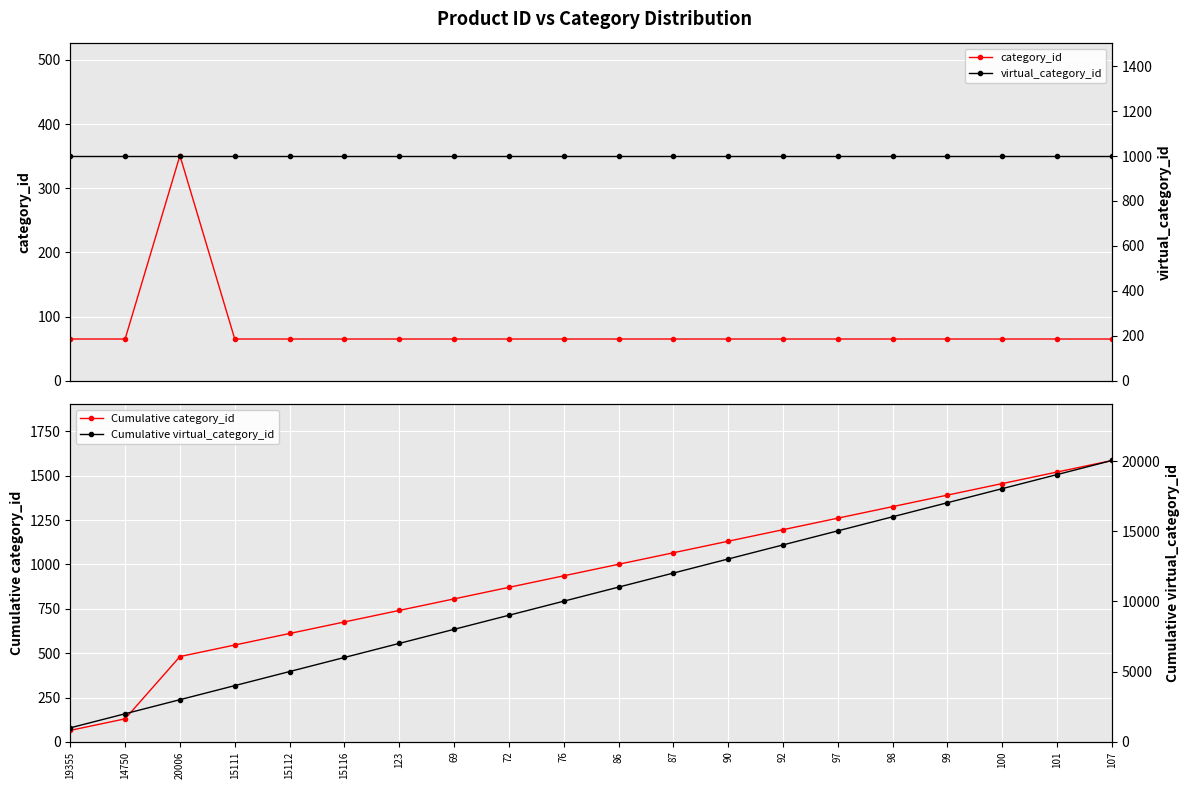

Which series changed the most between 86 and 92?

Cumulative virtual_category_id